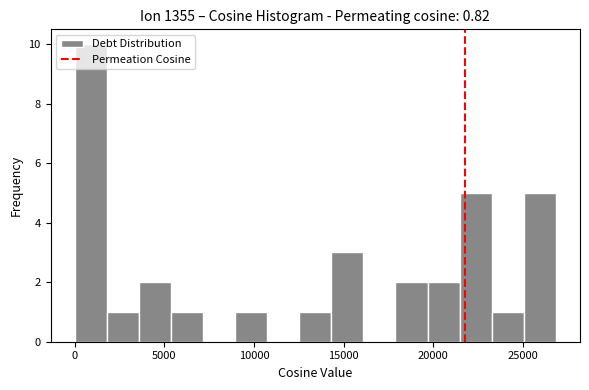

Around what value on the x-axis is the tallest bar? Give the approximate position of its centre, as read against the axis.

1000